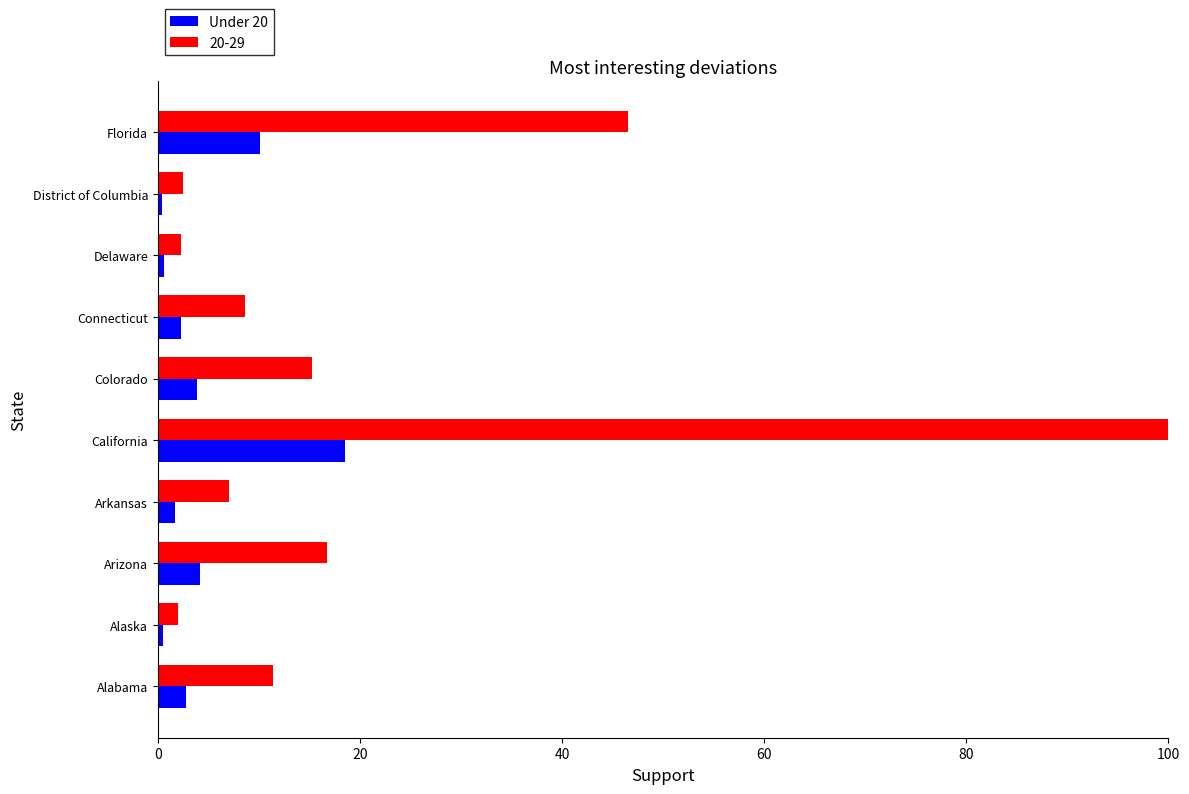

What is the average value of the Under 20 series?

4.5